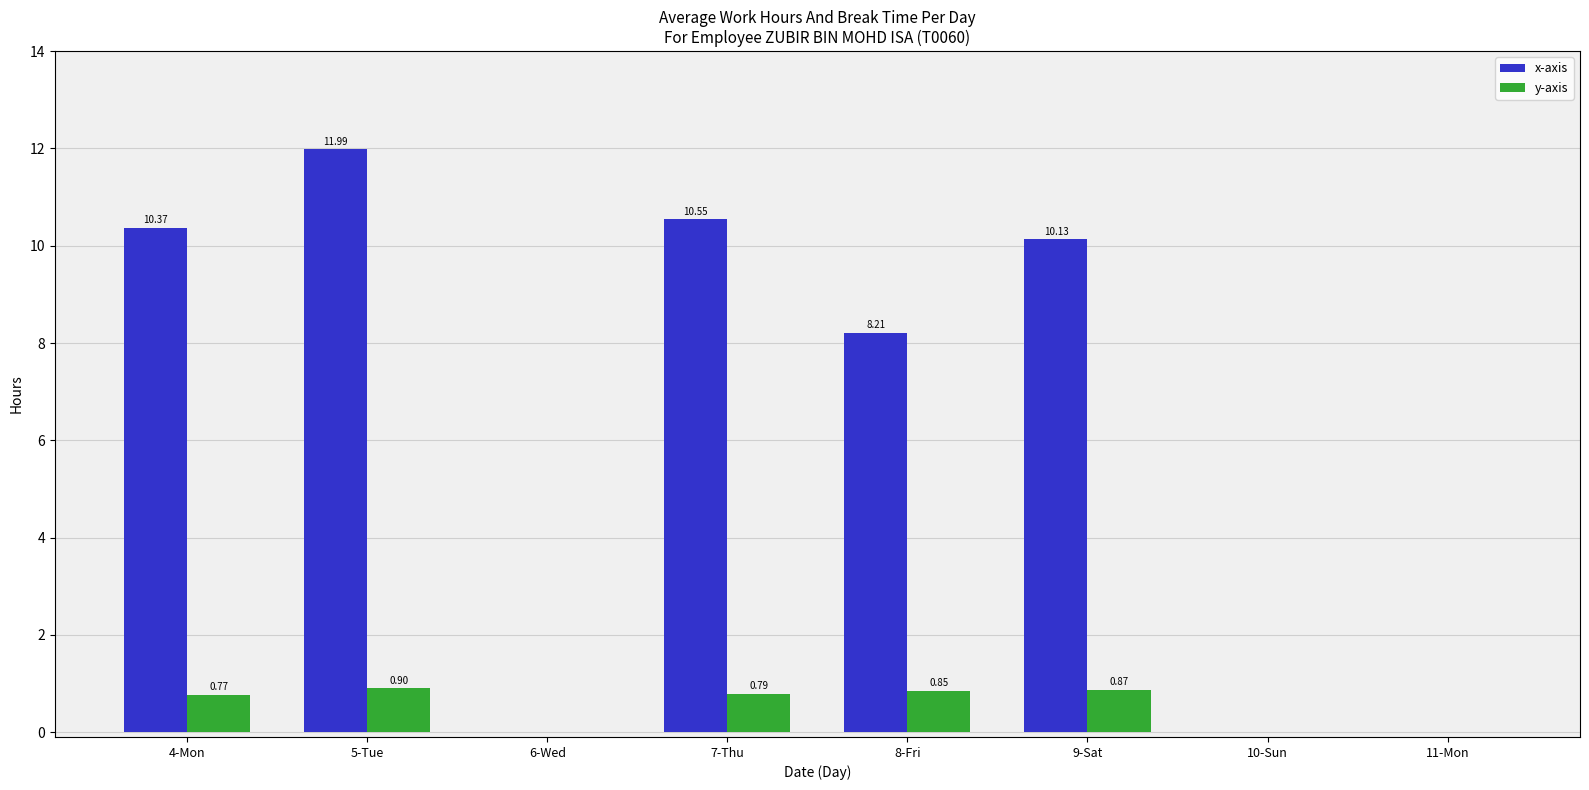

True or false: y-axis has a value of 0.4 at 5-Tue.

False